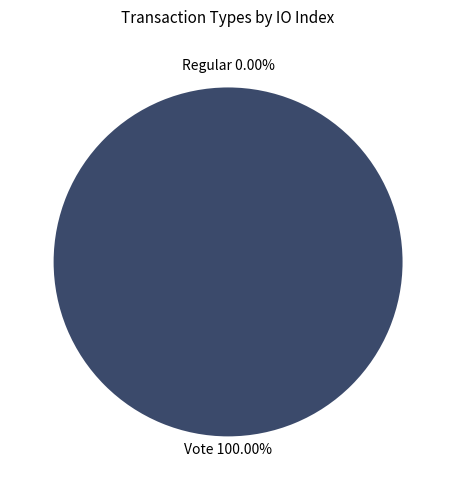

To the nearest percent, what is the difference between the Regular and Vote slice percentages?

100%